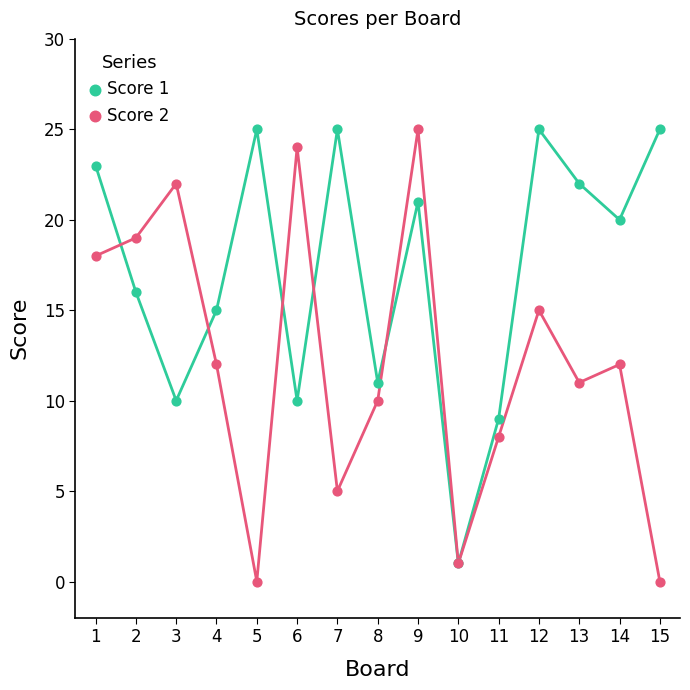

Which series reaches the minimum Y coordinate?

Score 2